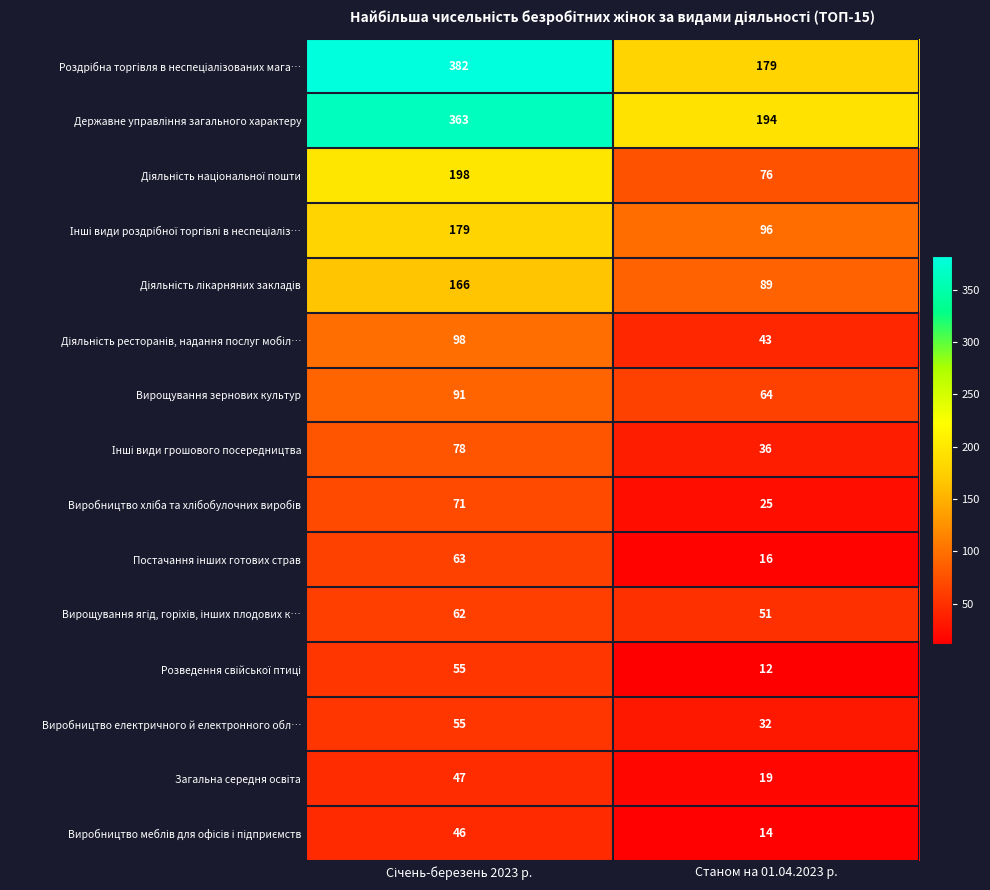

What is the approximate value of Виробництво електричного й електронного обл… at Станом на 01.04.2023 р., to the nearest 5?

30